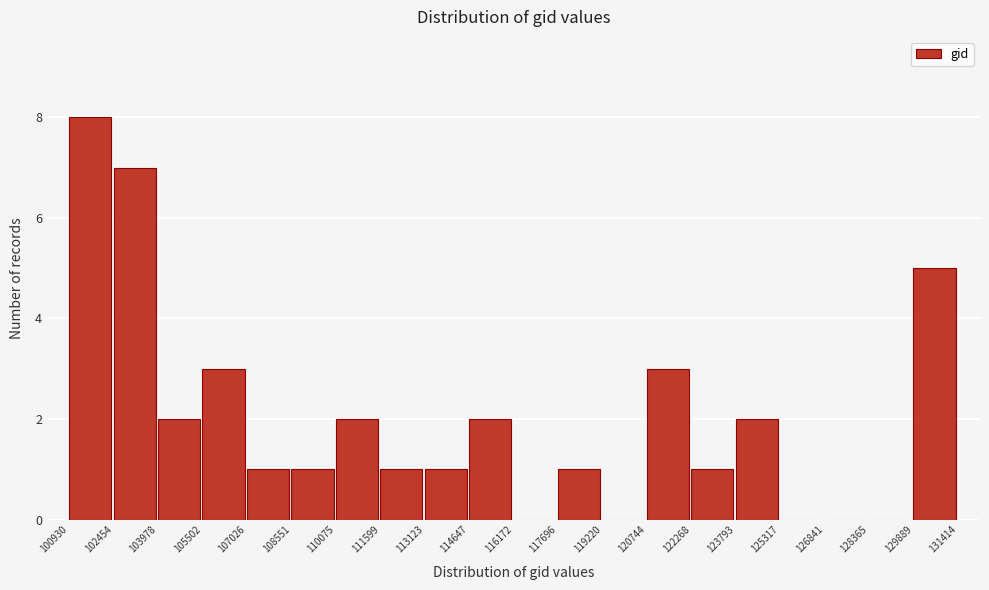

How tall is the bar that spans 108551 to 110075 on the x-axis? The values are not printed on the chart, so give them approximately, as read against the axis.

1